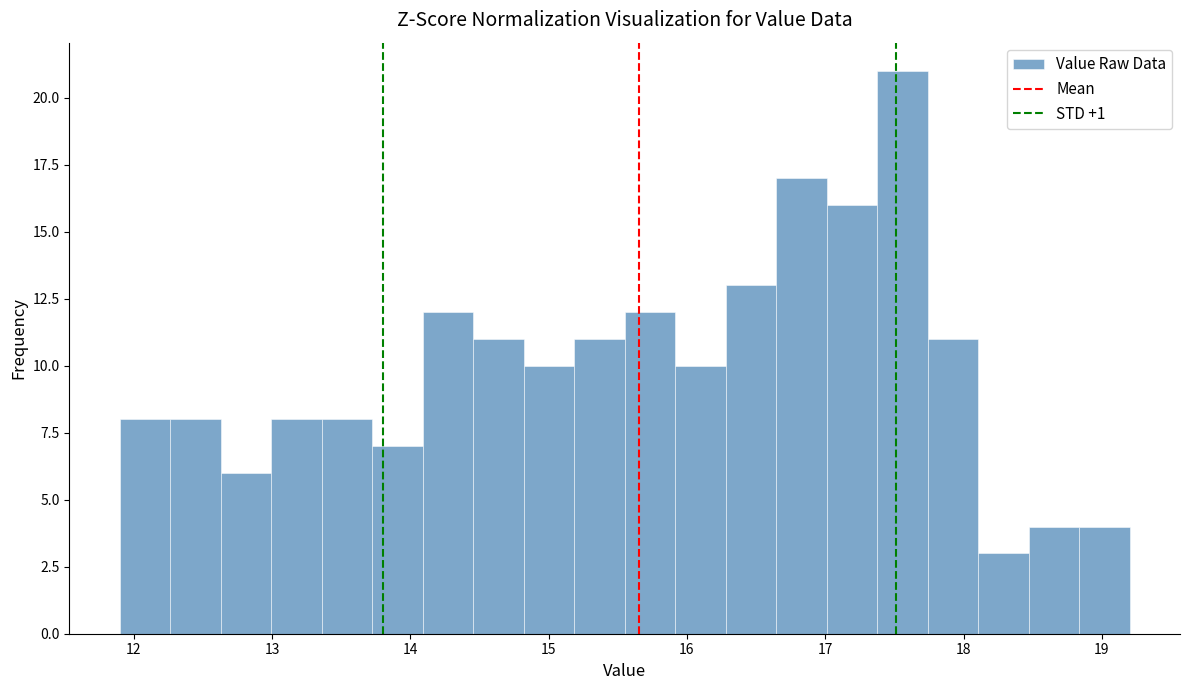

Read against the x-axis, roughly where is the centre of the tallest bar?

17.6